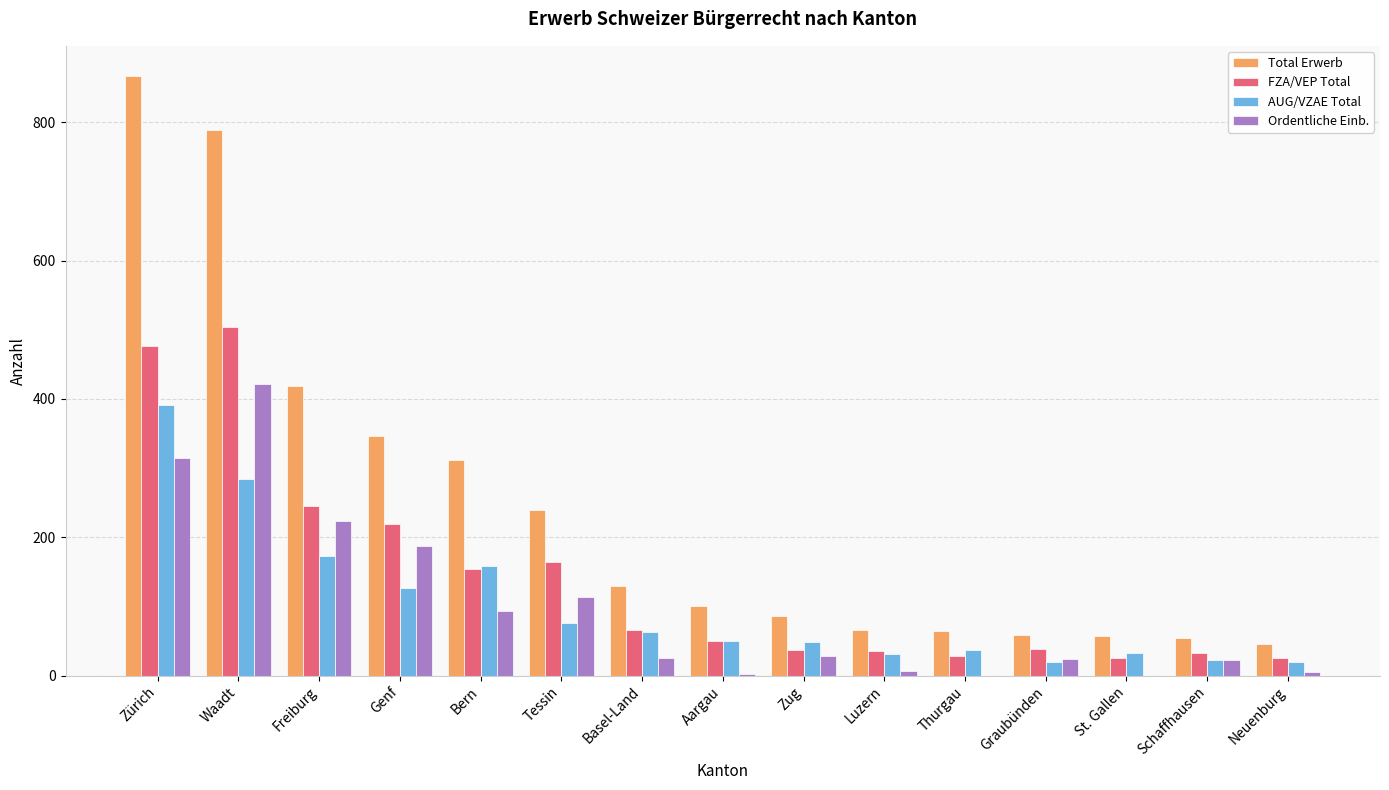

Count the number of data series in this chart.

4